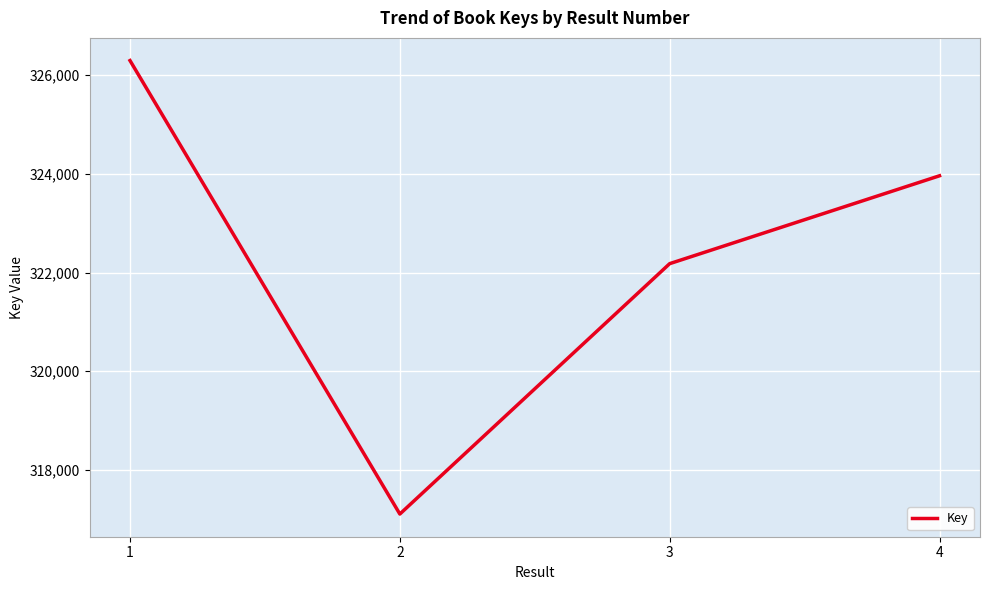

At which category does the data reach its first local valley?

2